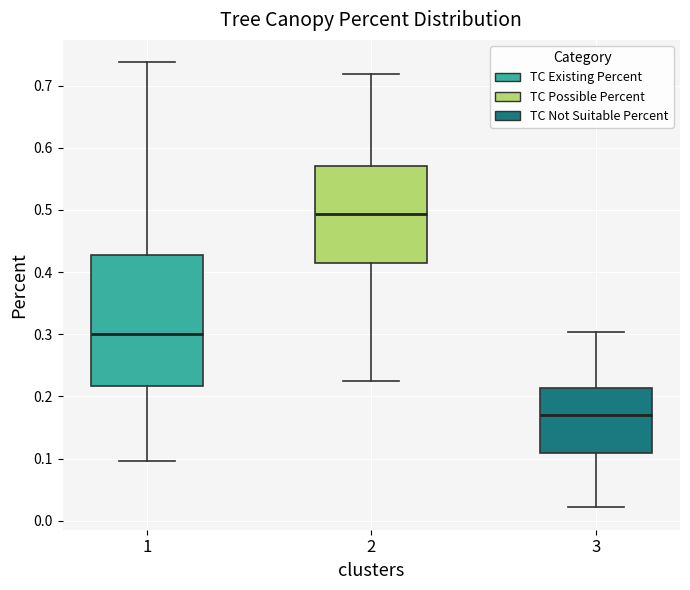

Comparing the boxes themselves (not the whiskers), which one is the tallest?

1